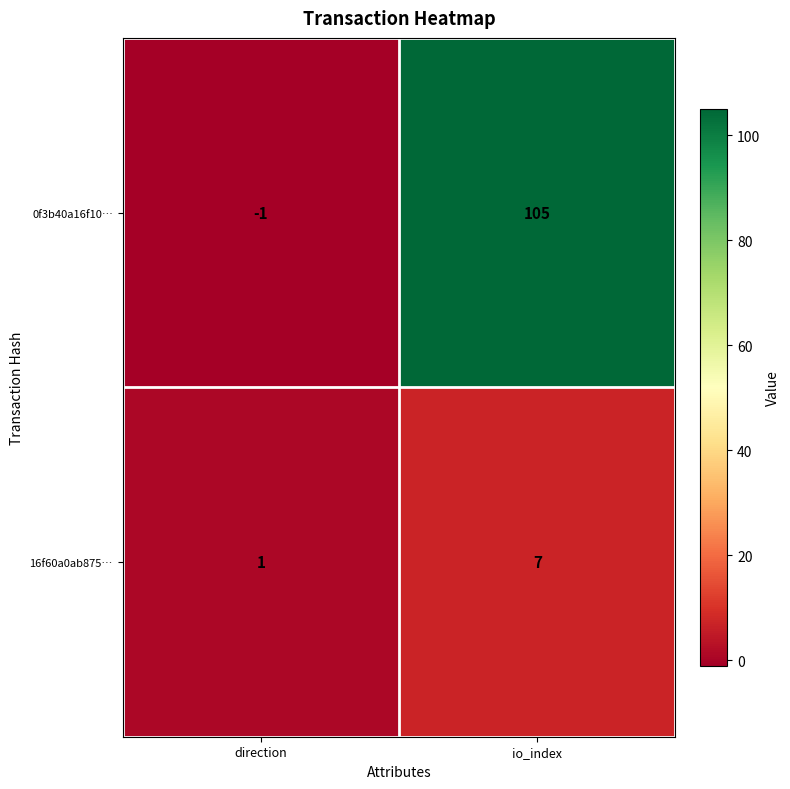

Read the 0f3b40a16f10… value at io_index, to the nearest 5.

105